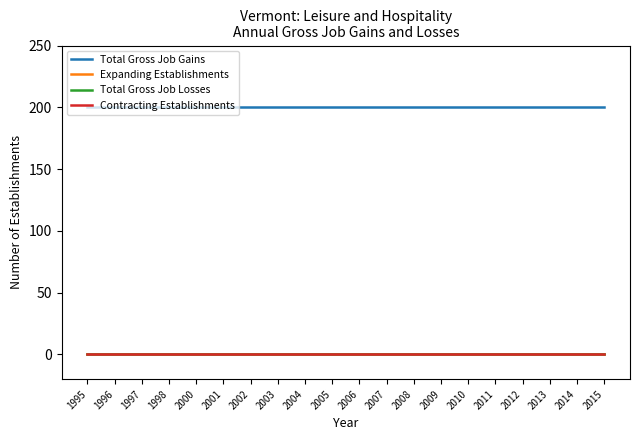

Is this an area chart (filled region under the line)?

No